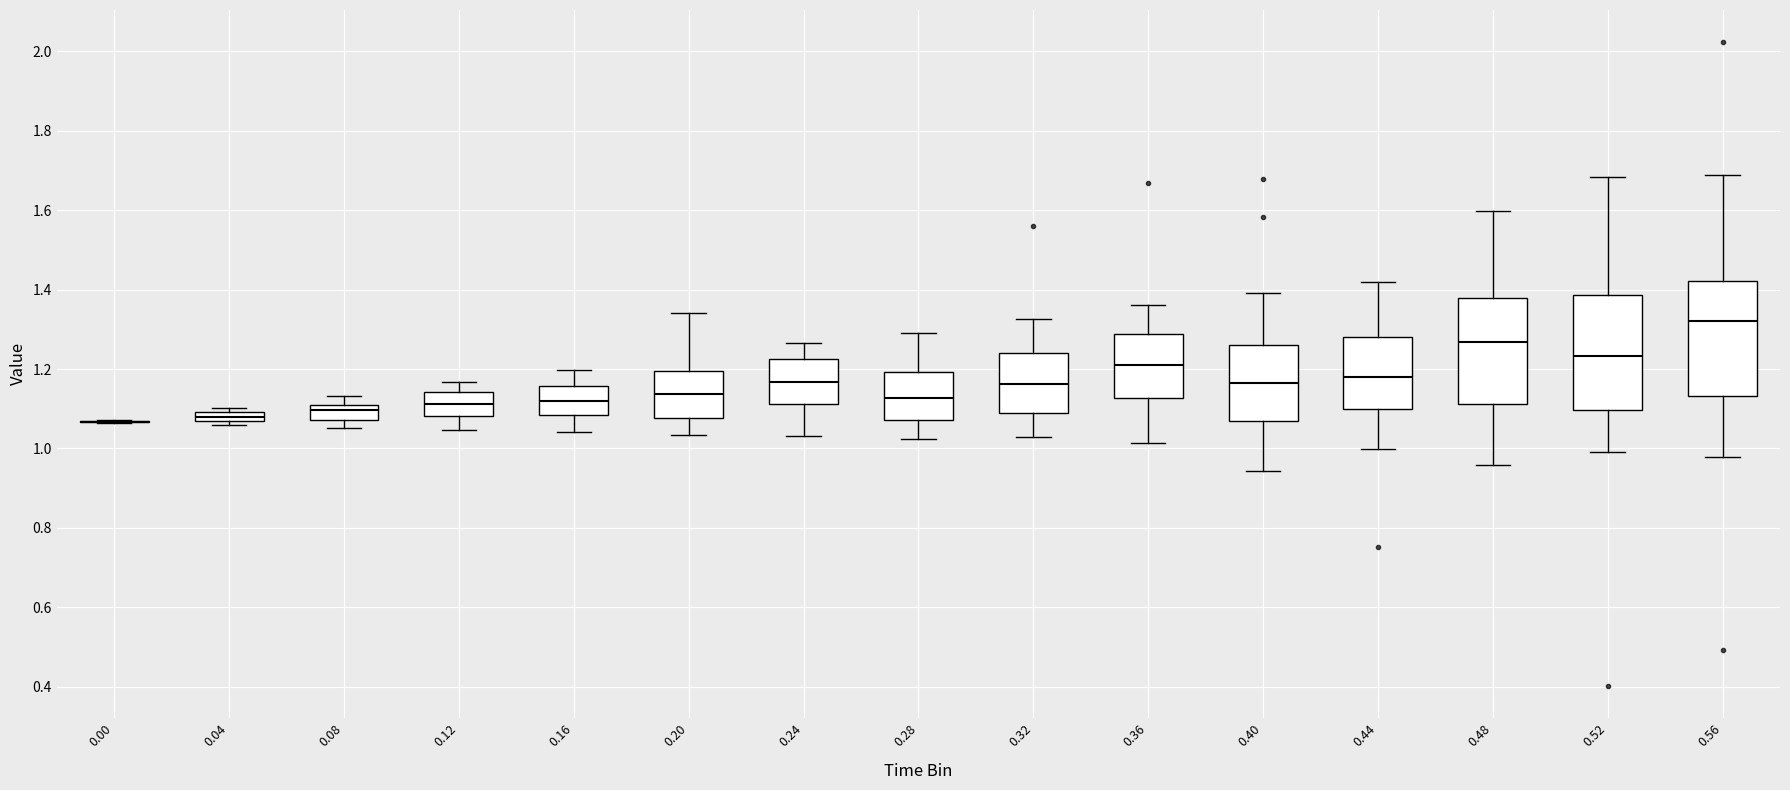

Where is the lower edge of the box at x = 0.48 on the y-axis? The values are not printed on the chart, so give them approximately, as read against the axis.

1.12